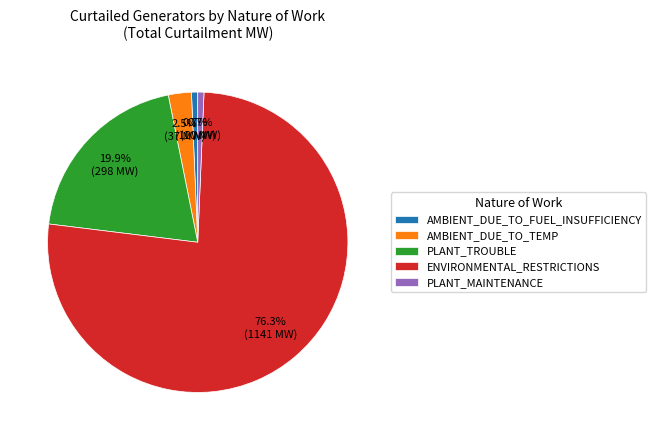

Do ENVIRONMENTAL_RESTRICTIONS and PLANT_MAINTENANCE together represent more than half of the pie?

Yes